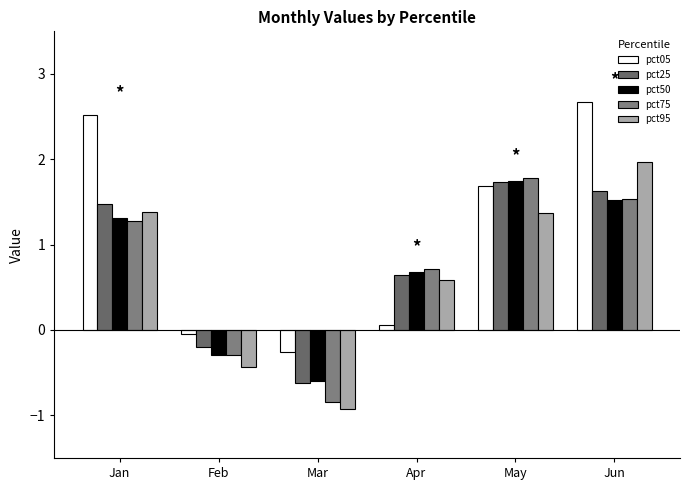

What value does the pct50 series have at Mar?

-0.6